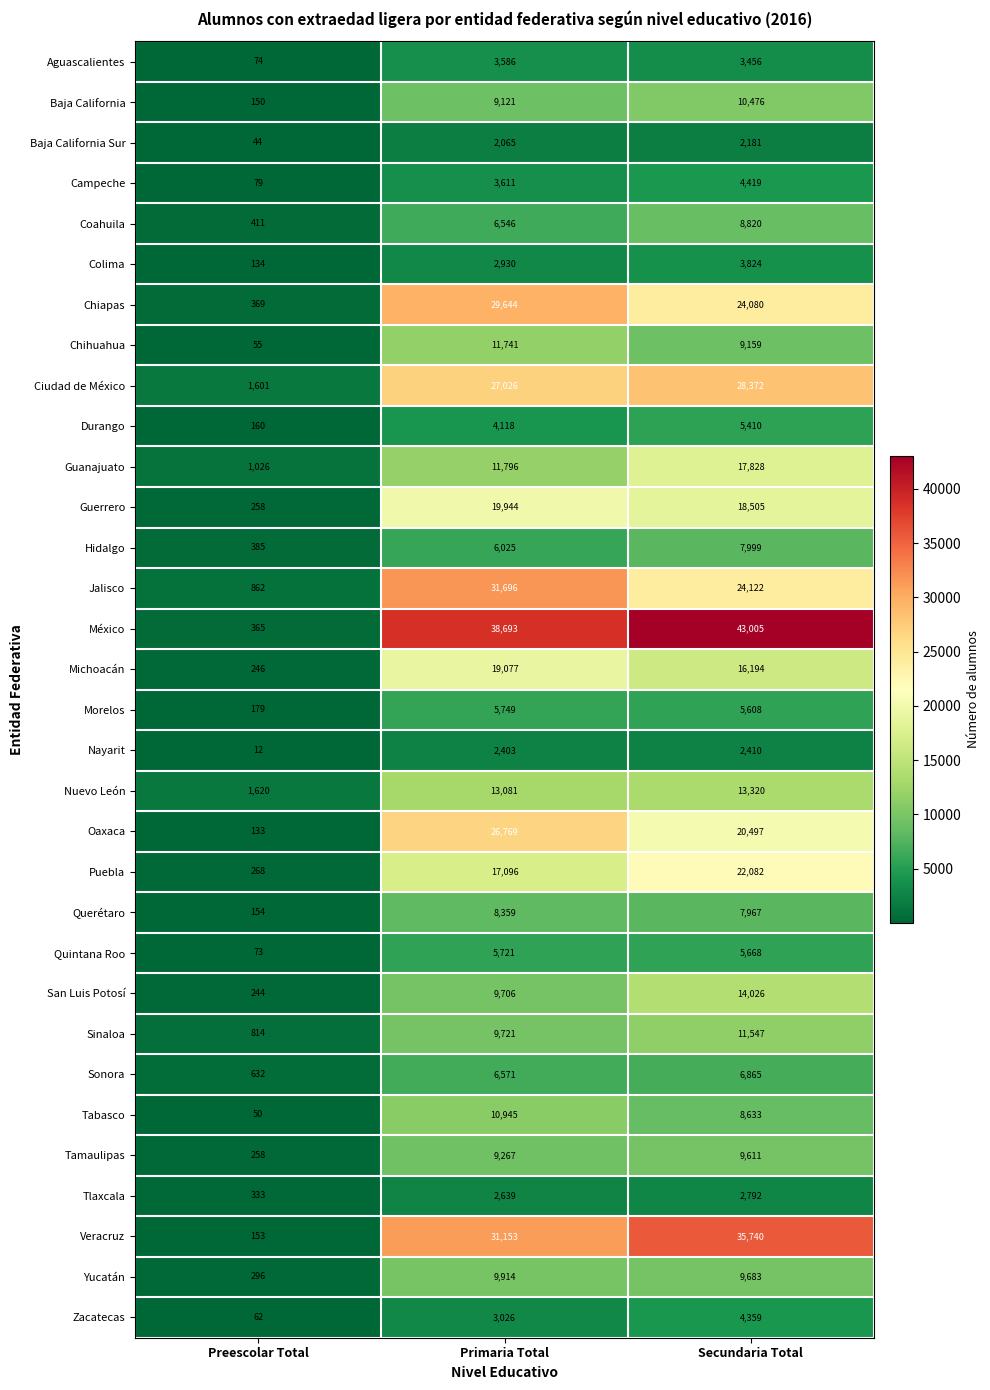

The Sinaloa series shows 9721 at Primaria Total. True or false?

True